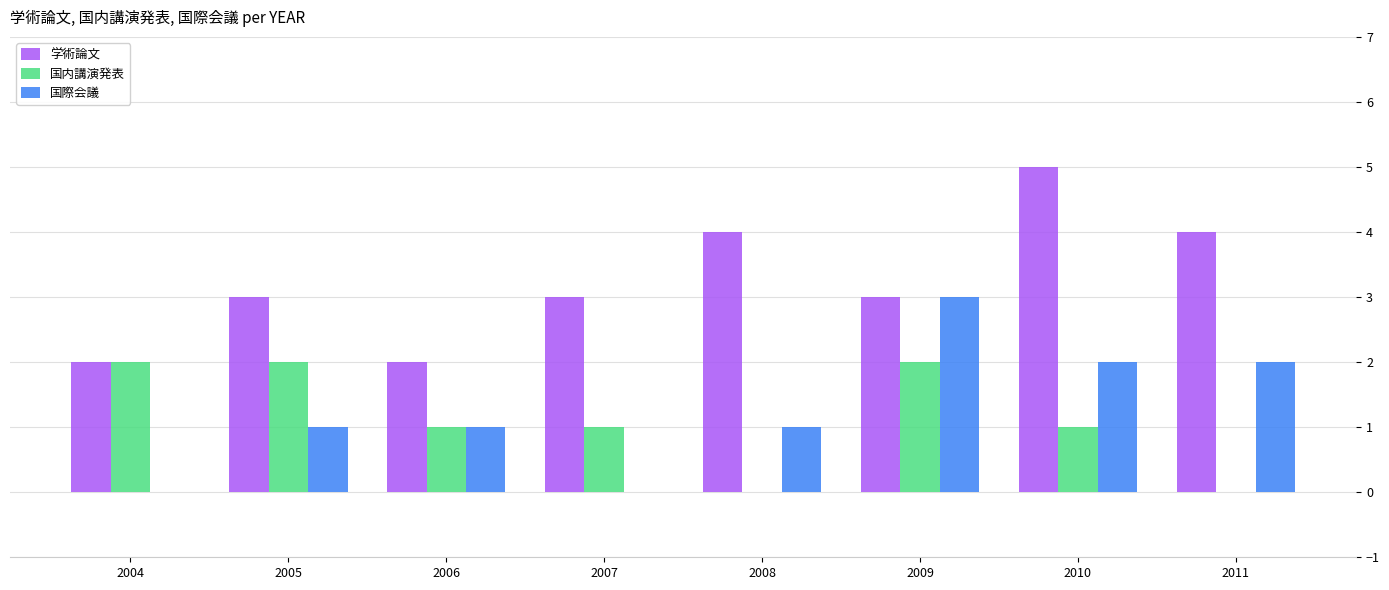

Reading right to left, list all the values displayed in this chart.

学術論文: 4	5	3	4	3	2	3	2
国内講演発表: 0	1	2	0	1	1	2	2
国際会議: 2	2	3	1	0	1	1	0